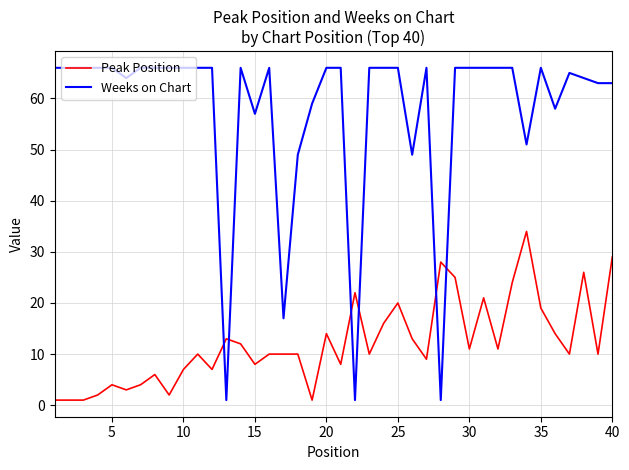

What is the difference between the maximum and minimum values in the Peak Position series?

33